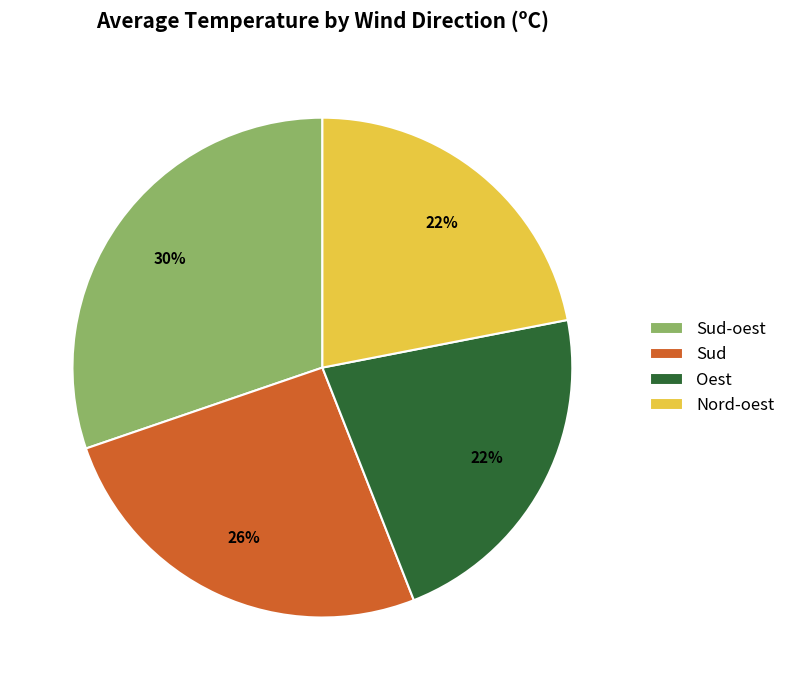

To the nearest percent, what percentage of the pie is Sud-oest?

30%